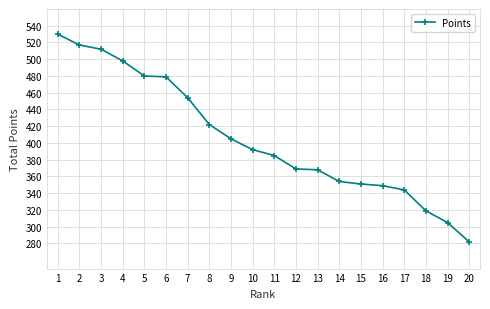

How many lines are shown in the chart?

1